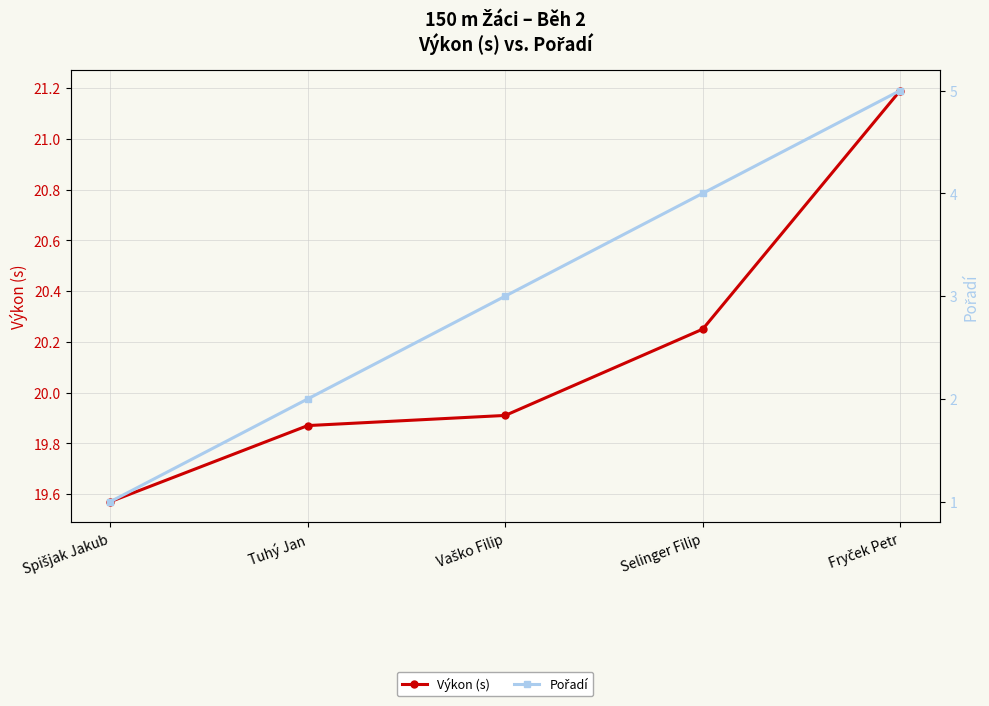

What is the difference between the highest and lowest values at Tuhý Jan?

17.9